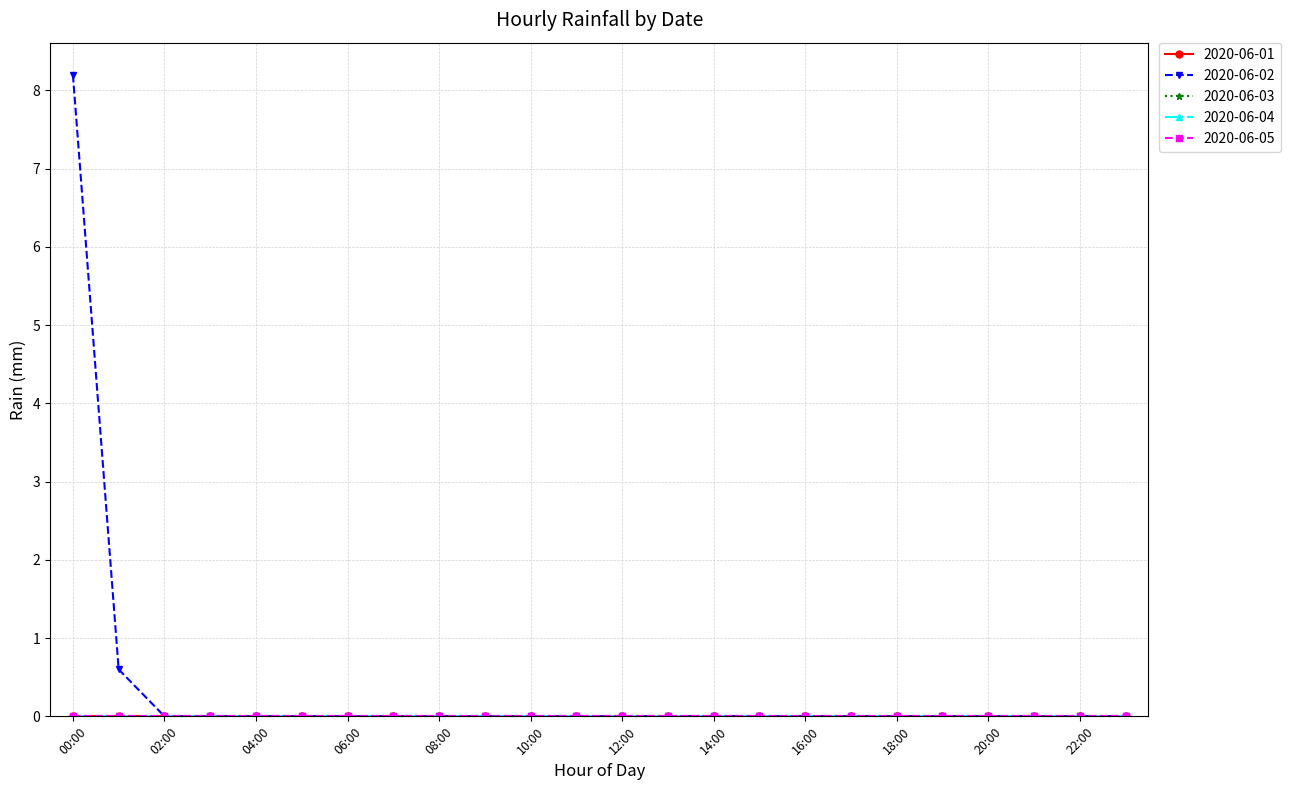

Which series has the largest total across all categories?

2020-06-02